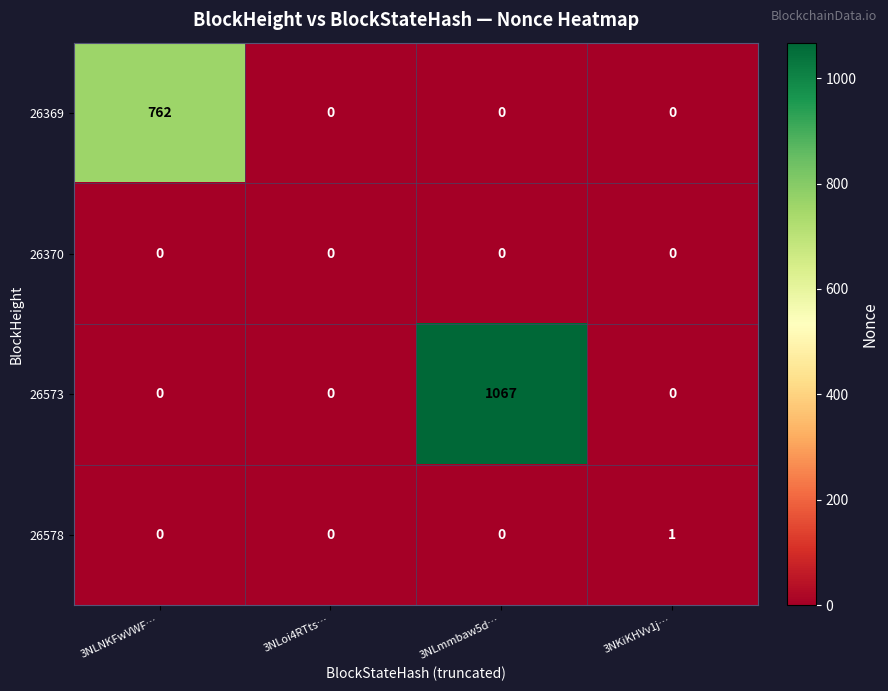

Is it true that 26578 equals 0 at 3NLoi4RTts…?

True